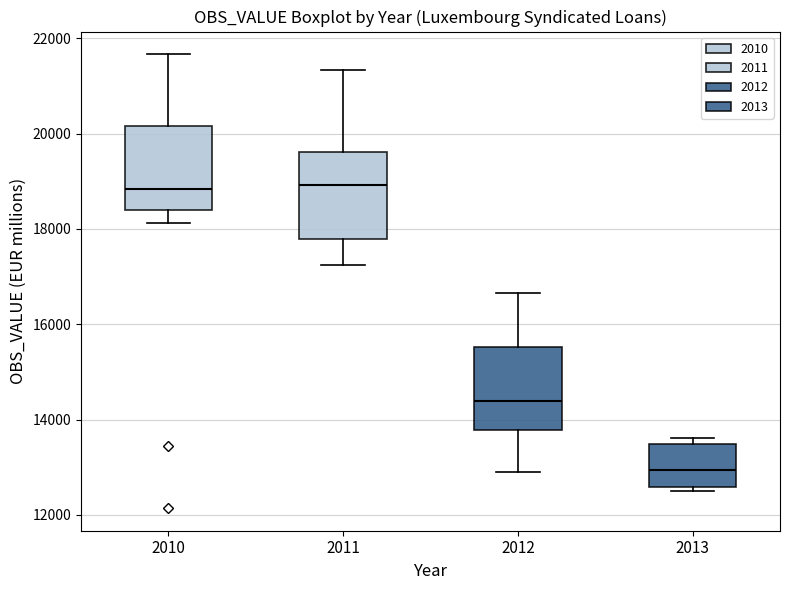

Reading left to right, transcribe this box plot: for each box, give where its median line is, the range the box spans, and where its two whiskers end, as read against the y-axis. The values are not printed on the chart, so give them approximately, as read against the axis.

2010: median 18800, box 18400 to 20200, whiskers 18200 to 21600
2011: median 19000, box 17800 to 19600, whiskers 17200 to 21400
2012: median 14400, box 13800 to 15600, whiskers 12800 to 16600
2013: median 13000, box 12600 to 13400, whiskers 12400 to 13600